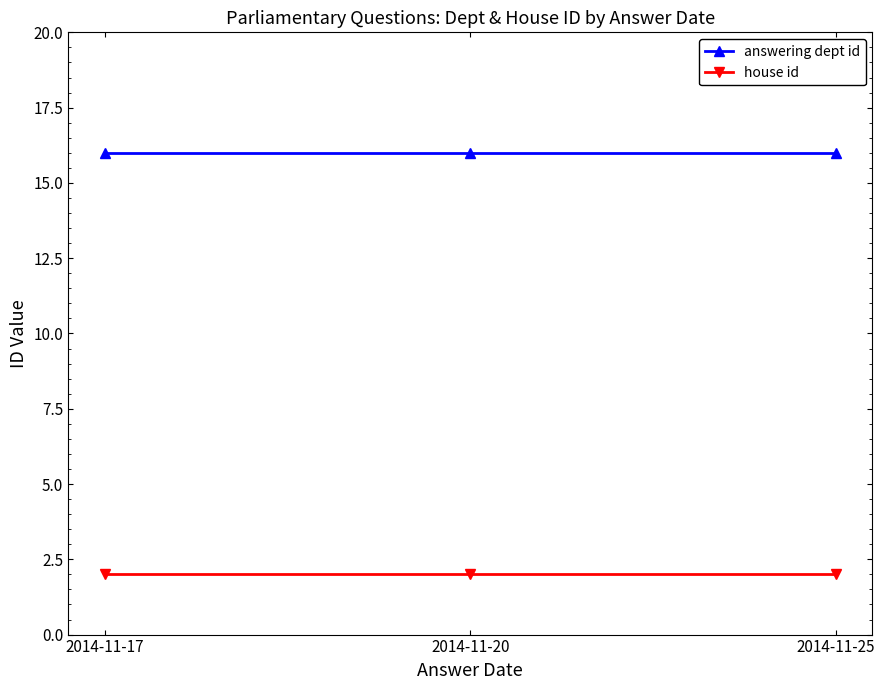

At 2014-11-17, list the series in order from smallest to largest.

house id, answering dept id